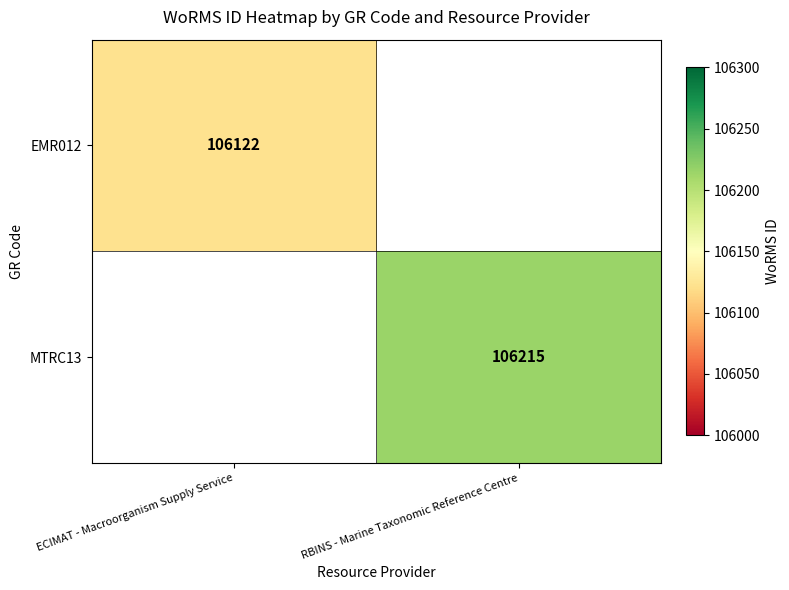

Rank the series by their maximum value, from lowest to highest.

EMR012, MTRC13